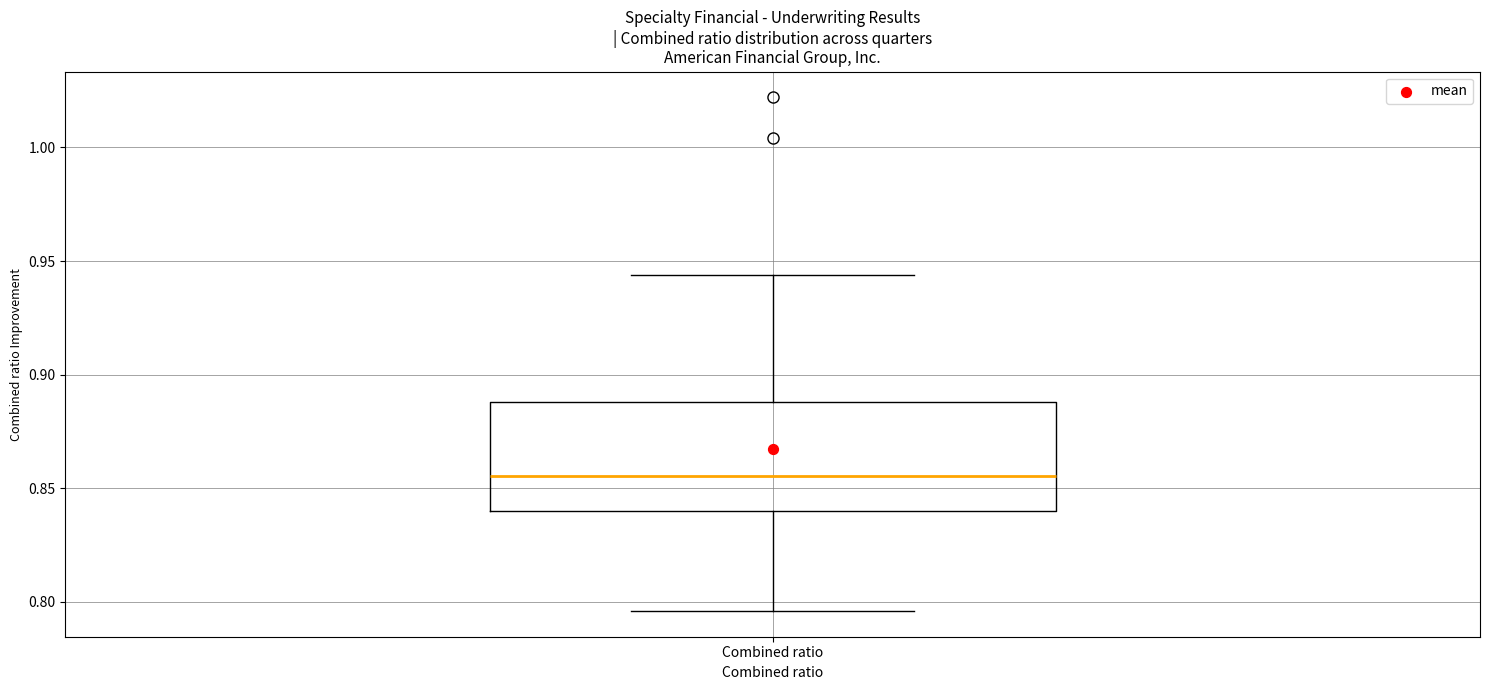

Where does the median line of the box for Combined ratio sit on the y-axis? The values are not printed on the chart, so give them approximately, as read against the axis.

0.855